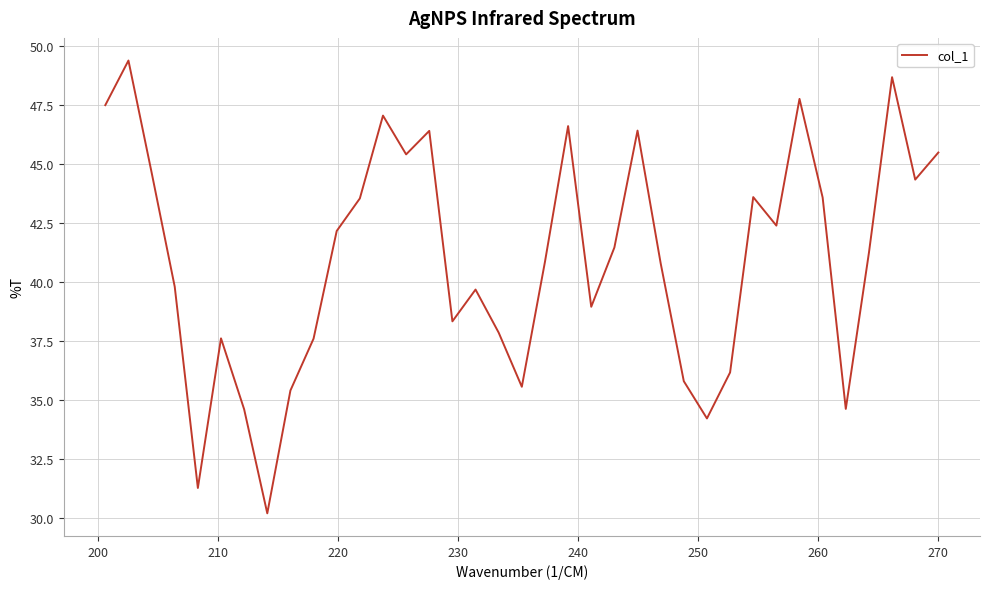

How many interior local peaks (higher than both neighbors) does the data have?

10